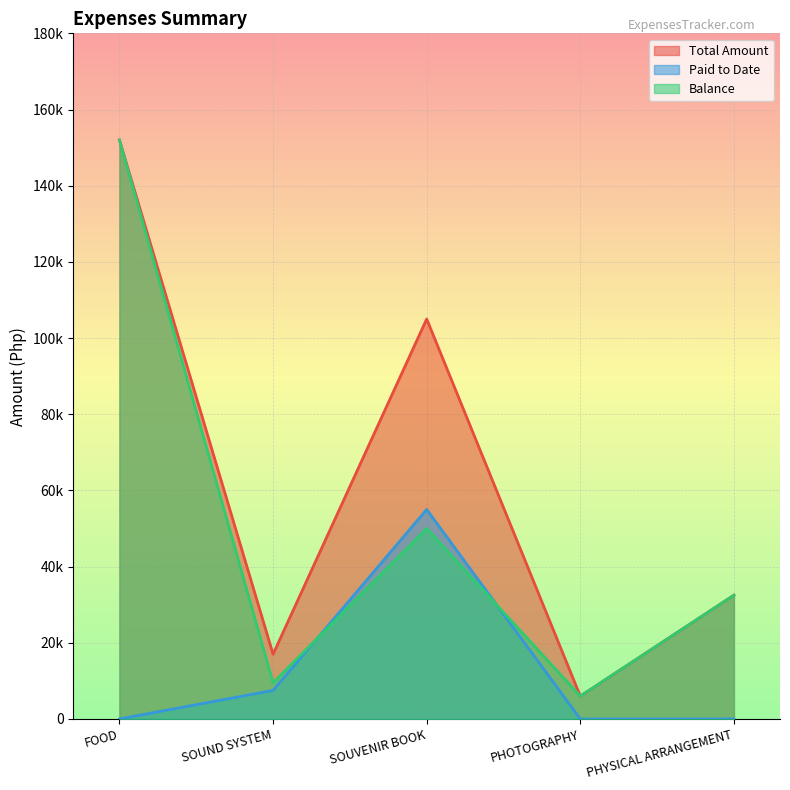

What is the value of the Total Amount point at the 5th from the left?

32500